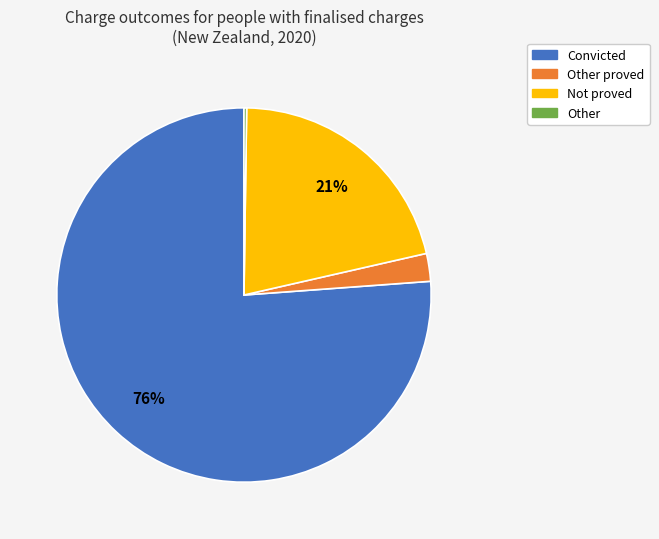

Does any single category account for the majority?

Yes